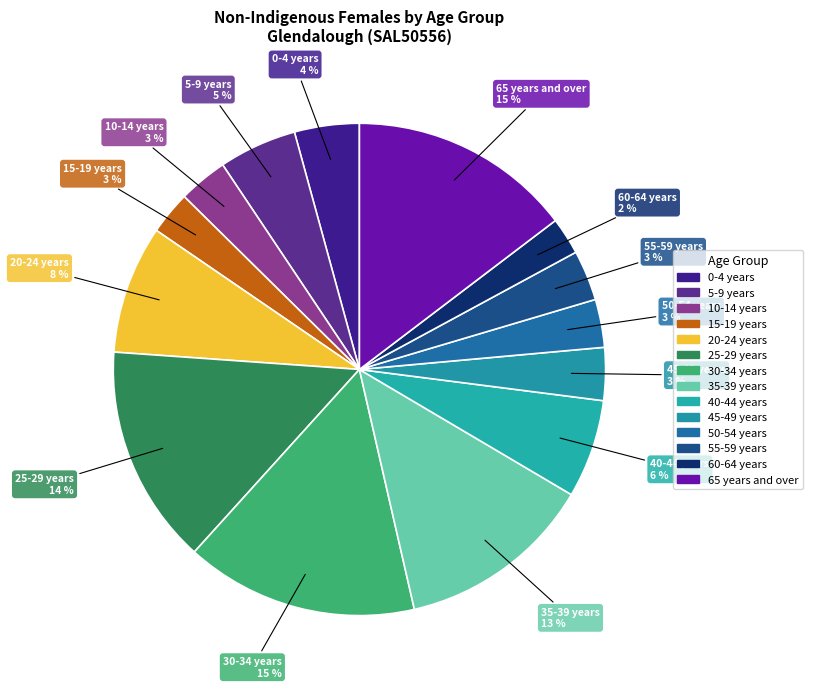

Does 40-44 years account for over 50% of the chart?

No